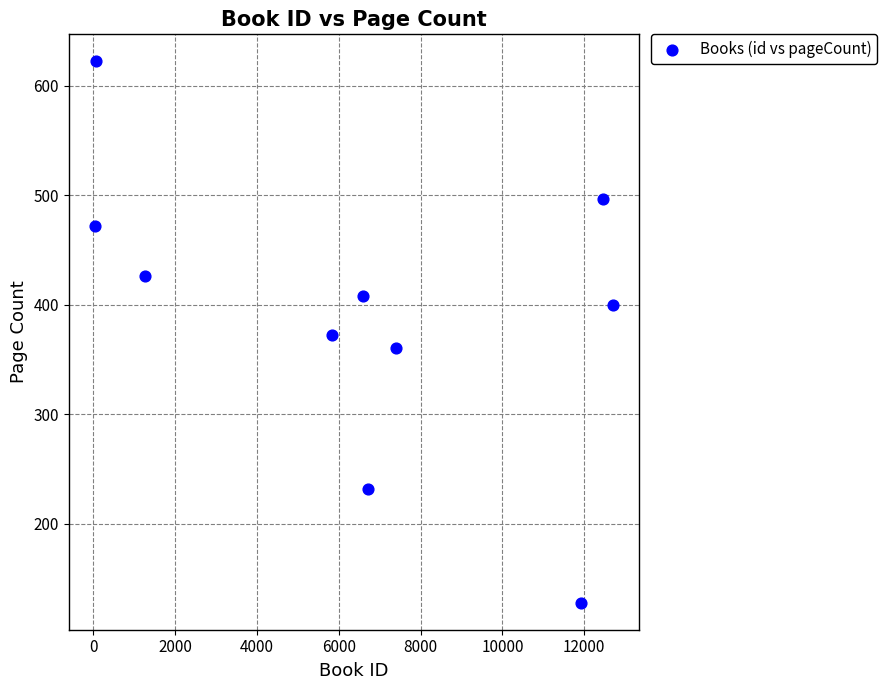

What is the range of Y values (max minus min)?

494